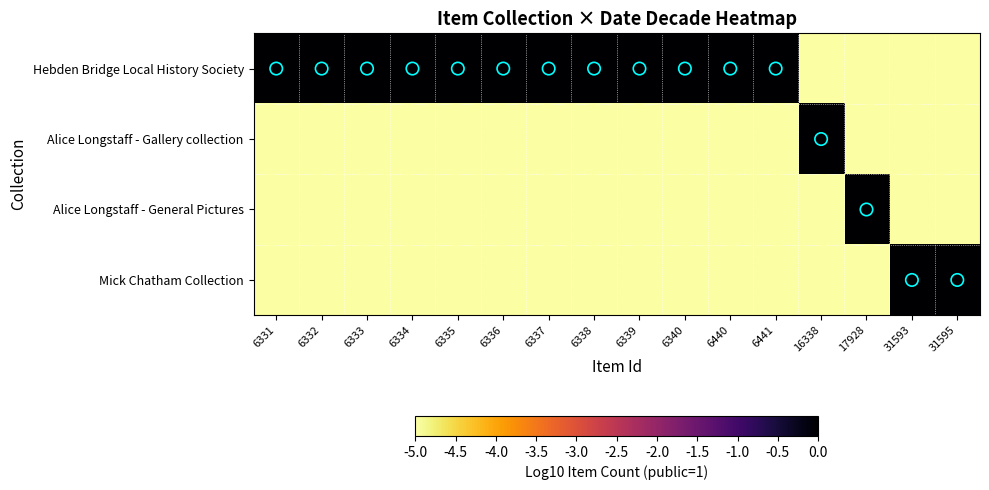

Which series has the largest range (max minus min)?

Hebden Bridge Local History Society